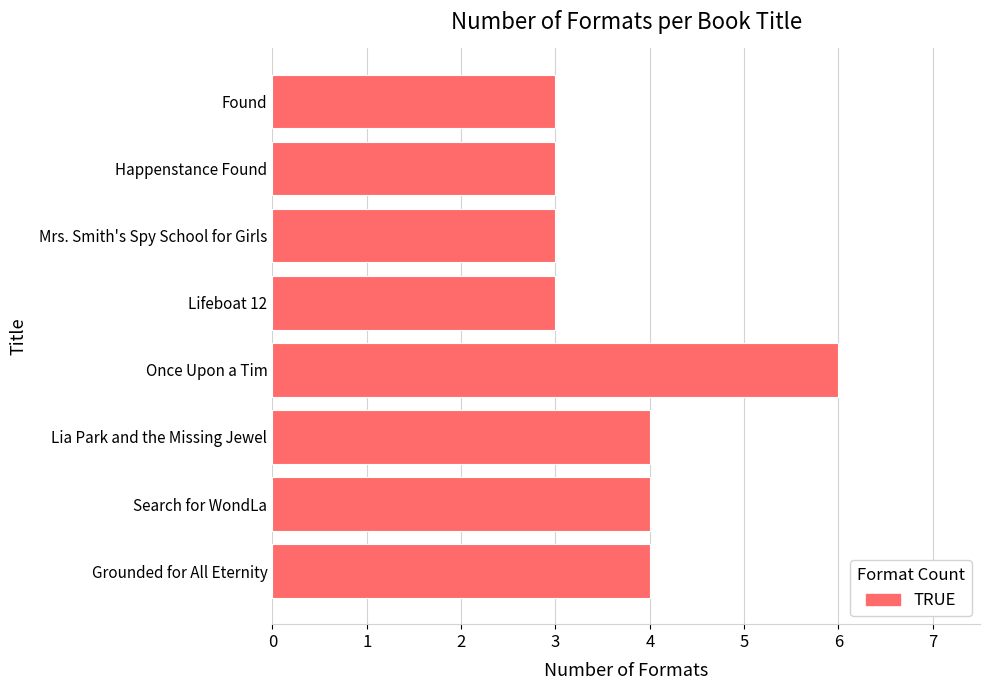

Reading bottom to top, transcribe all the data shown in this chart.

4	4	4	6	3	3	3	3